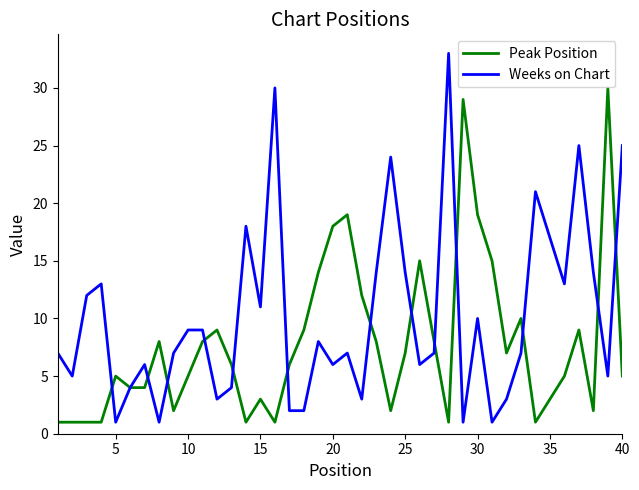

List the series in order of their peak value, highest first.

Weeks on Chart, Peak Position